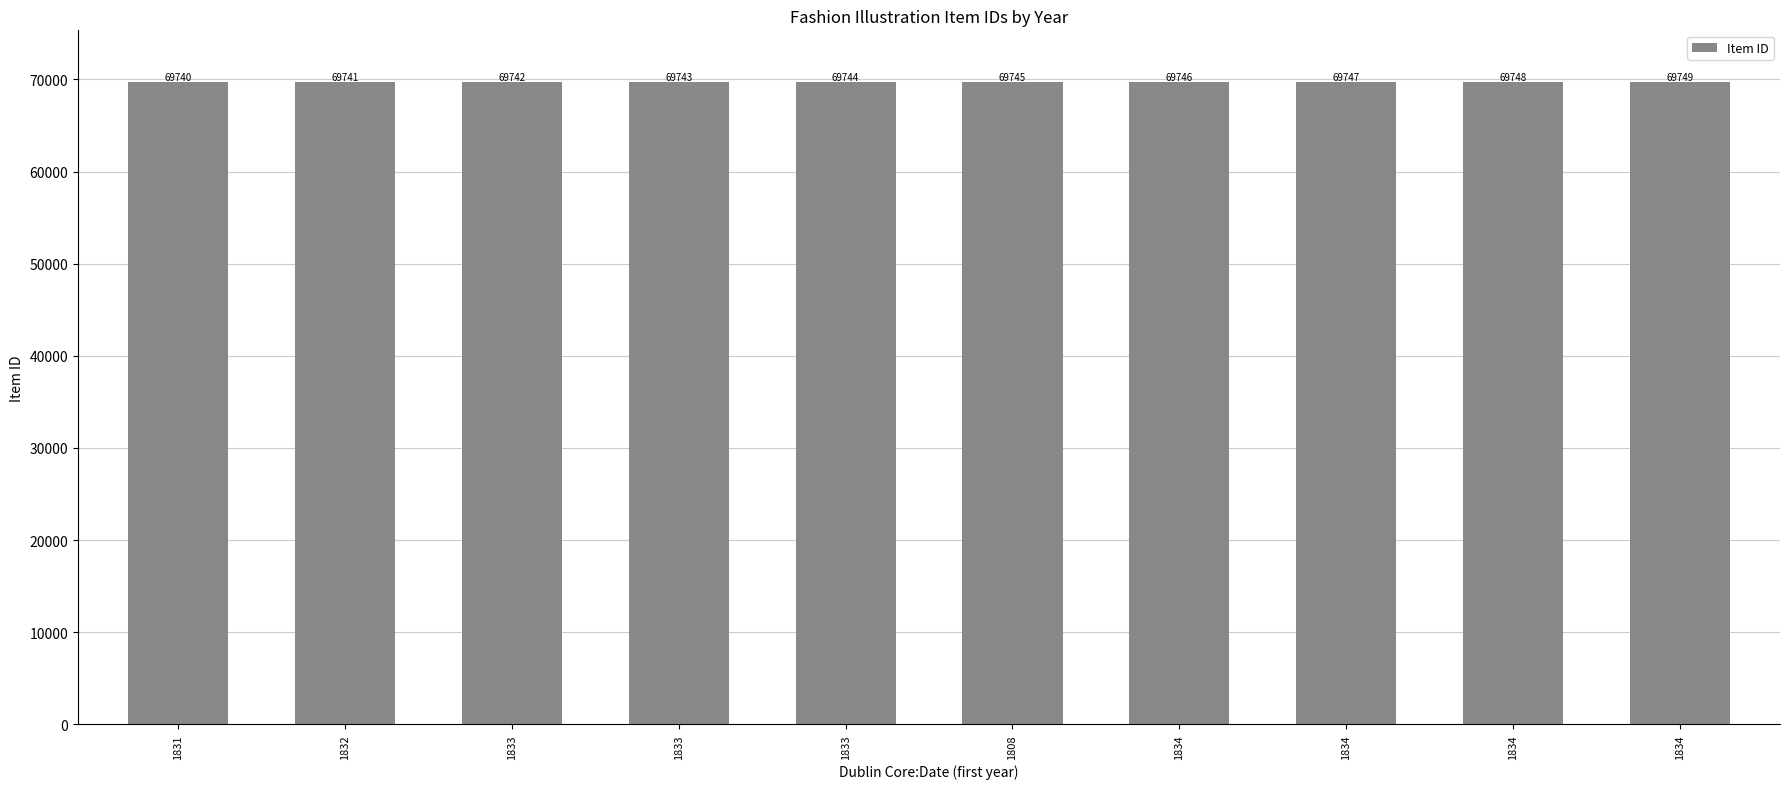

Rank the categories by value from lowest to highest.

1831, 1832, 1833, 1833, 1833, 1808, 1834, 1834, 1834, 1834